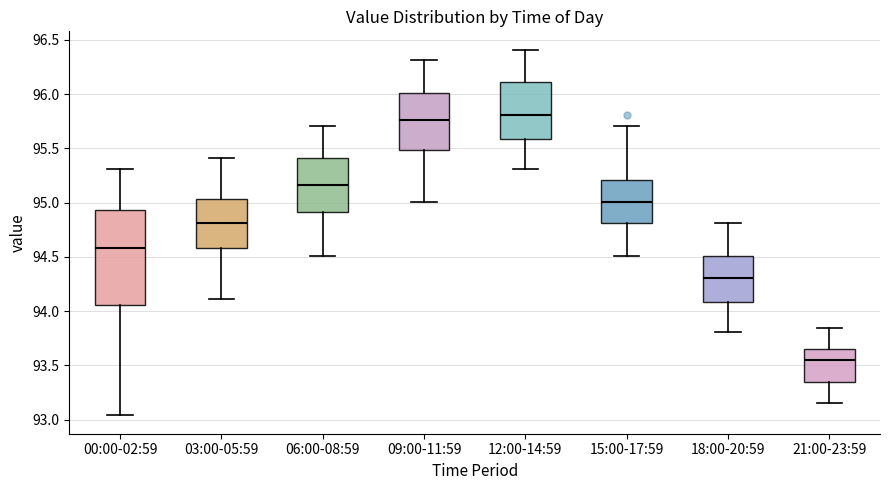

Reading left to right, read every box against the y-axis: the position of its median line, the range the box covers, and the ends of its whiskers. The values are not printed on the chart, so give them approximately, as read against the axis.

00:00-02:59: median 94.60, box 94.05 to 94.95, whiskers 93.05 to 95.30
03:00-05:59: median 94.80, box 94.60 to 95.05, whiskers 94.10 to 95.40
06:00-08:59: median 95.15, box 94.90 to 95.40, whiskers 94.50 to 95.70
09:00-11:59: median 95.75, box 95.50 to 96.00, whiskers 95.00 to 96.30
12:00-14:59: median 95.80, box 95.60 to 96.10, whiskers 95.30 to 96.40
15:00-17:59: median 95.00, box 94.80 to 95.20, whiskers 94.50 to 95.70
18:00-20:59: median 94.30, box 94.10 to 94.50, whiskers 93.80 to 94.80
21:00-23:59: median 93.55, box 93.35 to 93.65, whiskers 93.15 to 93.85